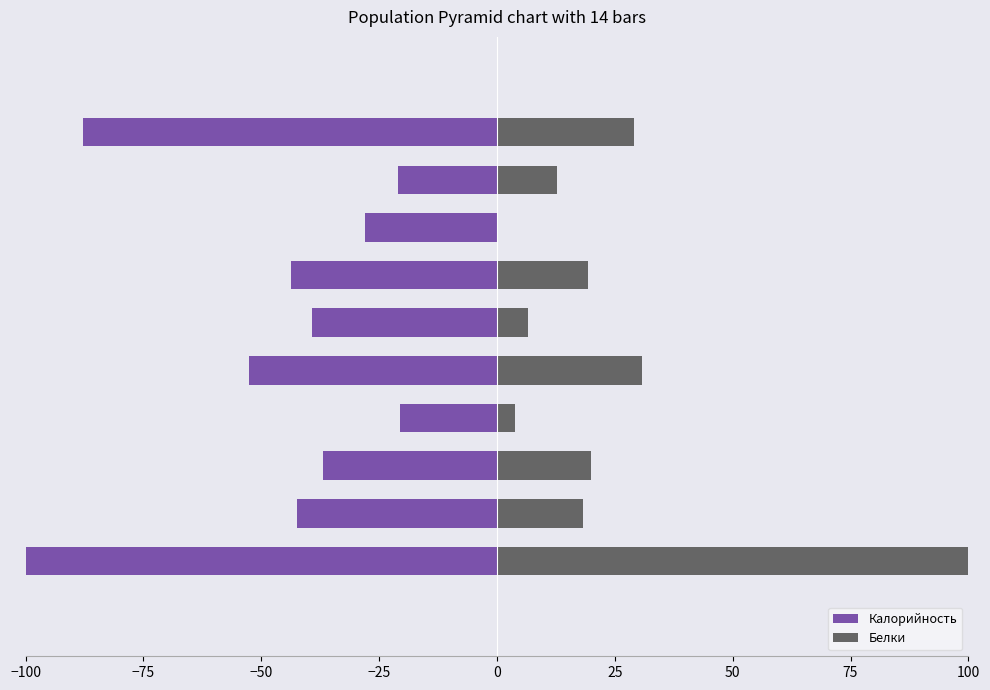

Is it true that Белки equals 18.3 at −75?

True